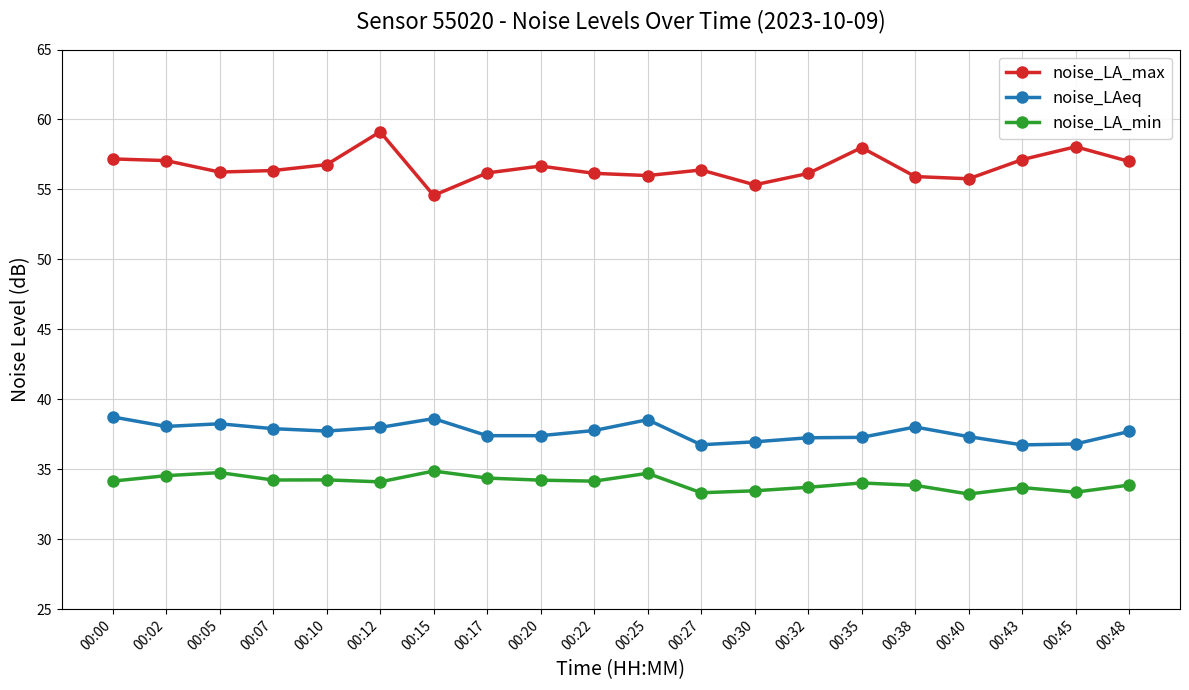

The value of noise_LA_max at 00:02 is 57.1. True or false?

True